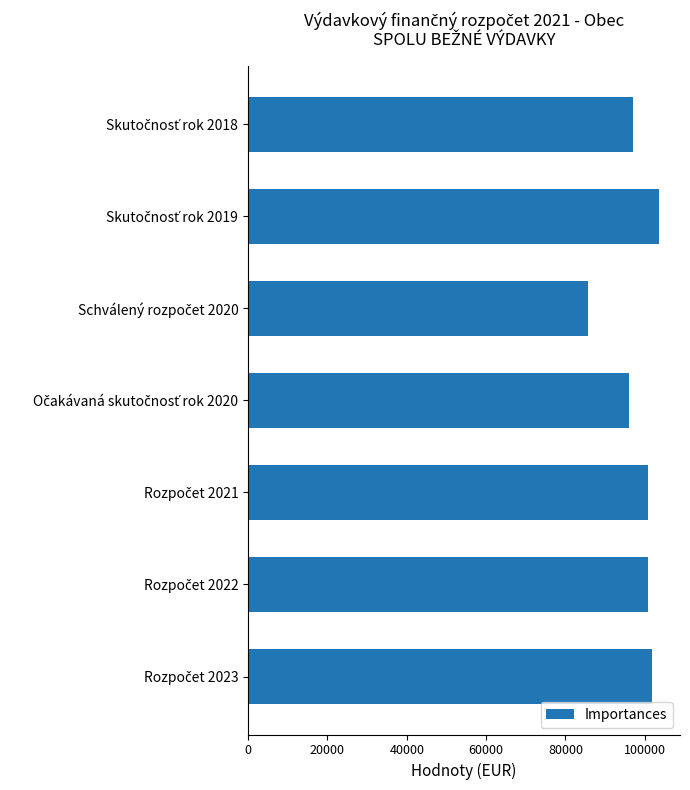

What is the sum of all values?

686075.8